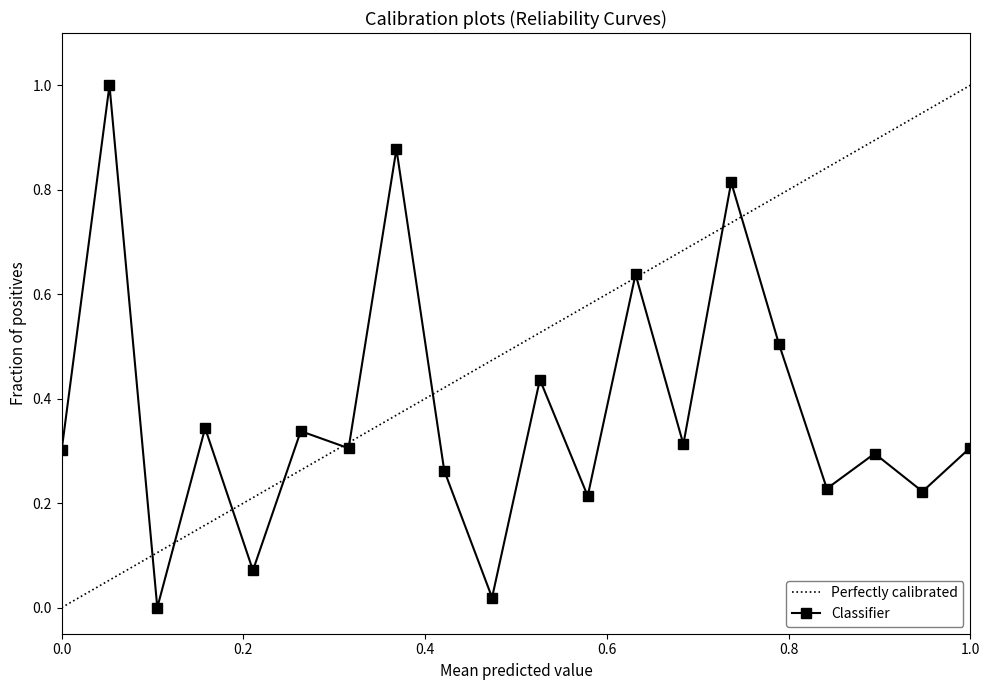

The Classifier series shows 0.2 at 0.0. True or false?

False